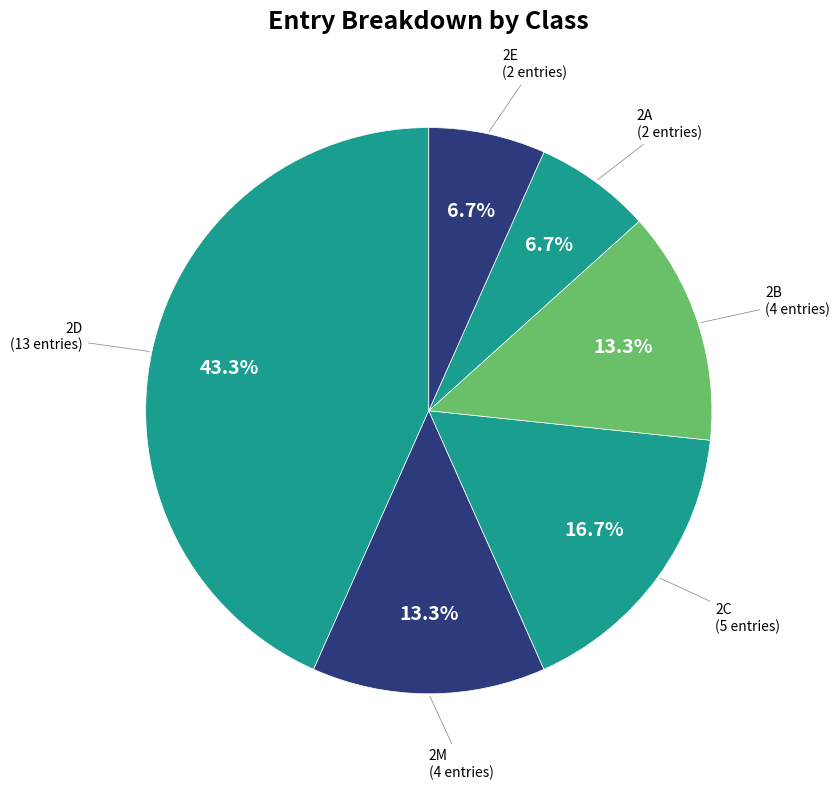

How many segments does this pie chart have?

6